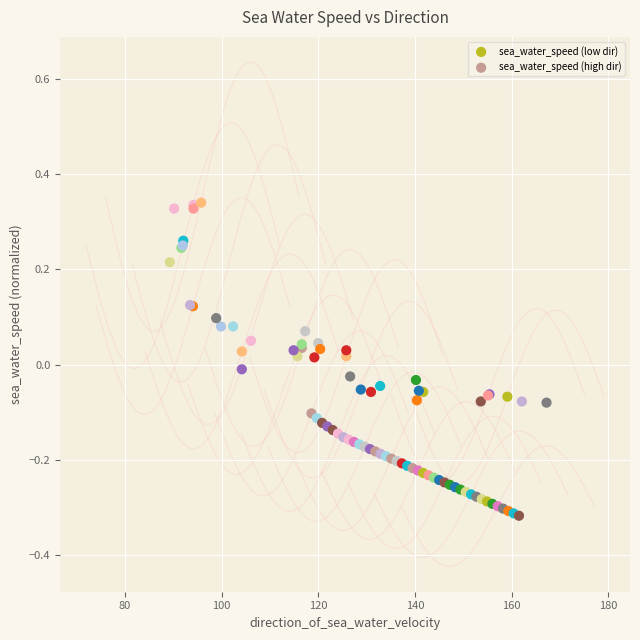

Which series contains the lowest Y value?

sea_water_speed (high dir)